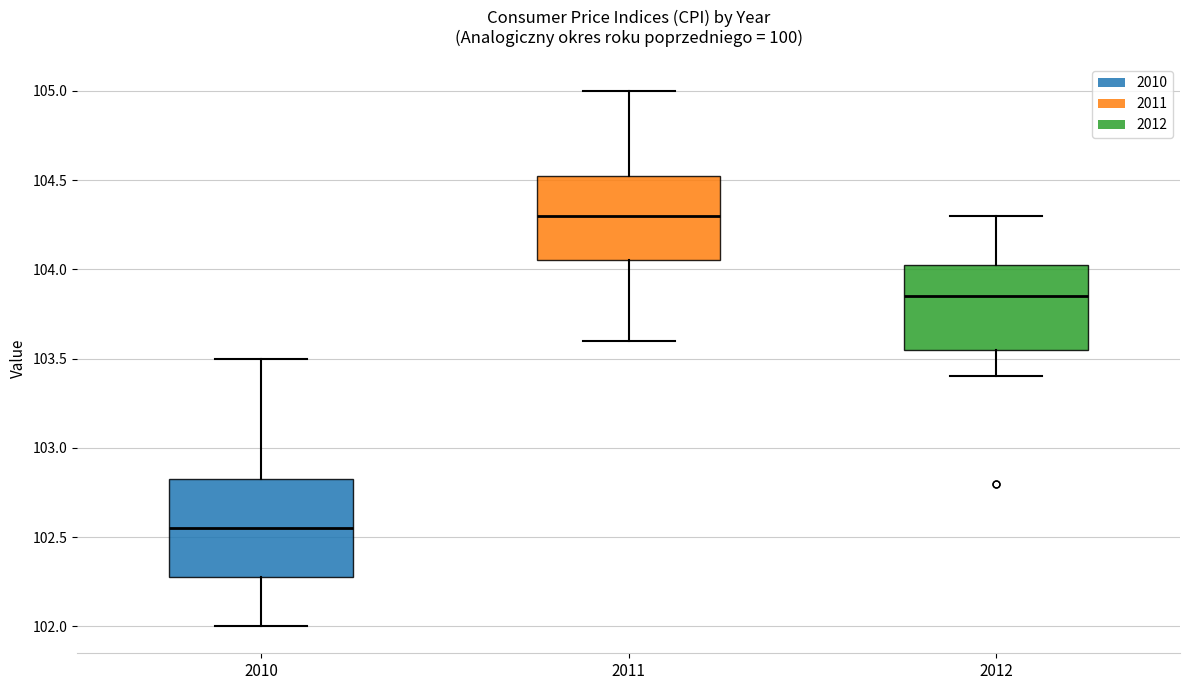

Where does the upper whisker of the box at x = 2011 end on the y-axis? The values are not printed on the chart, so give them approximately, as read against the axis.

105.00